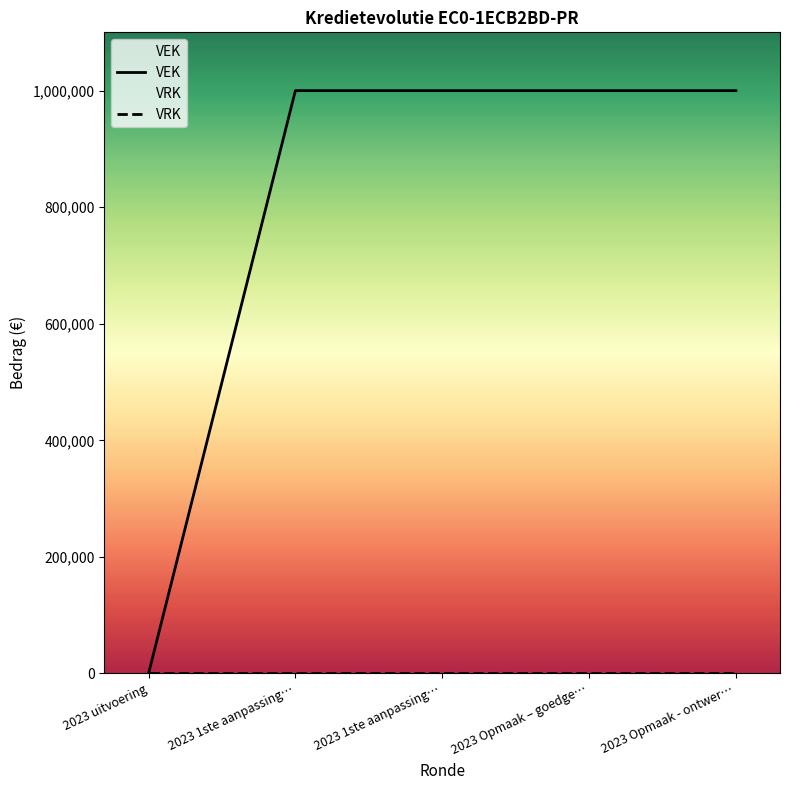

Is this an area chart (filled region under the line)?

No